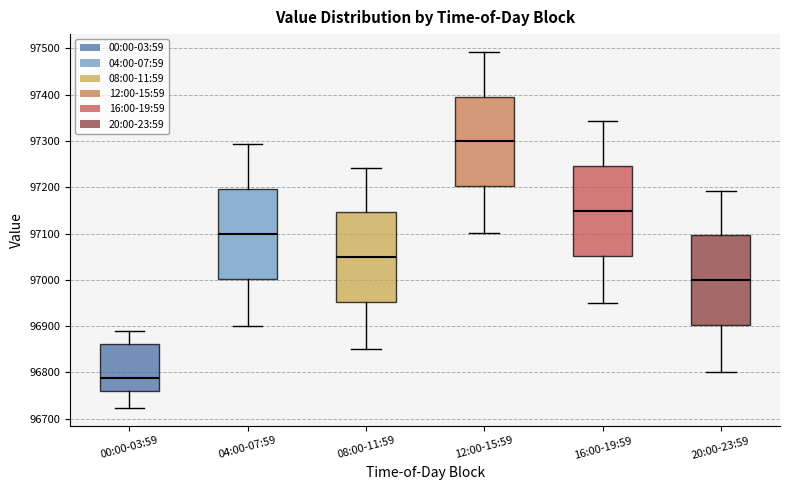

Reading left to right, transcribe this box plot: for each box, give where its median line is, the range the box spans, and where its two whiskers end, as read against the y-axis. The values are not printed on the chart, so give them approximately, as read against the axis.

00:00-03:59: median 96790, box 96760 to 96860, whiskers 96720 to 96890
04:00-07:59: median 97100, box 97000 to 97200, whiskers 96900 to 97290
08:00-11:59: median 97050, box 96950 to 97150, whiskers 96850 to 97240
12:00-15:59: median 97300, box 97200 to 97400, whiskers 97100 to 97490
16:00-19:59: median 97150, box 97050 to 97250, whiskers 96950 to 97340
20:00-23:59: median 97000, box 96900 to 97100, whiskers 96800 to 97190